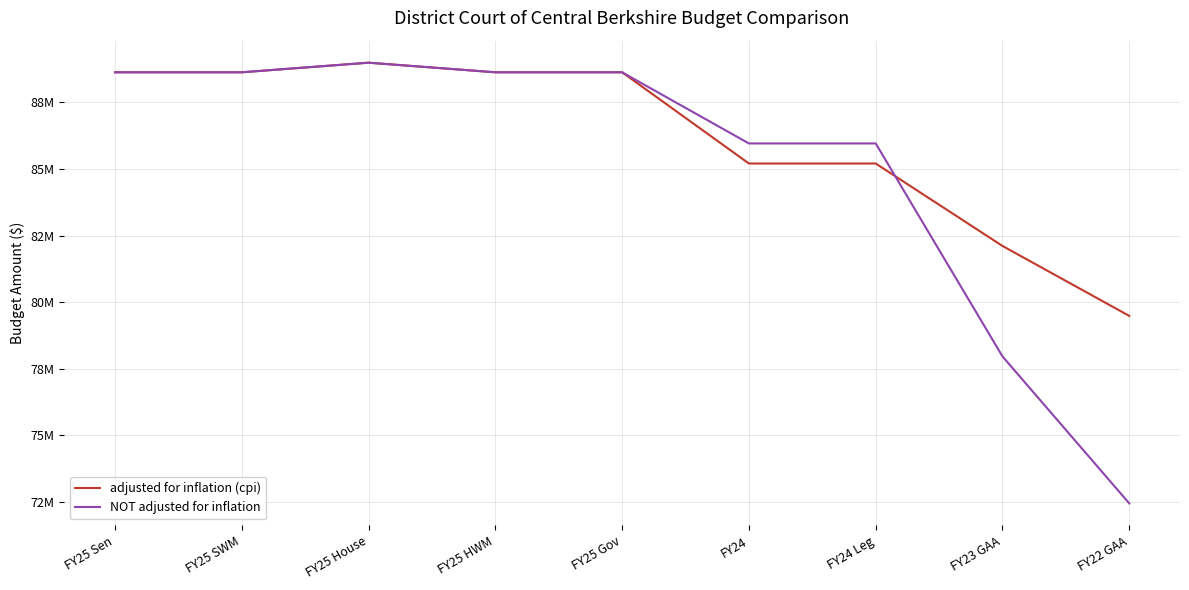

Read the adjusted for inflation (cpi) value at FY24, to the nearest 100.

85202700